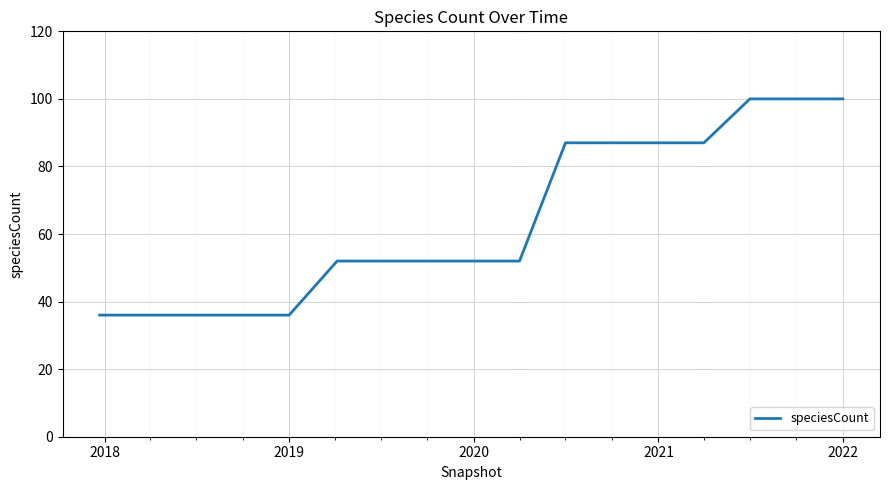

What is the difference between the maximum and minimum values?

64